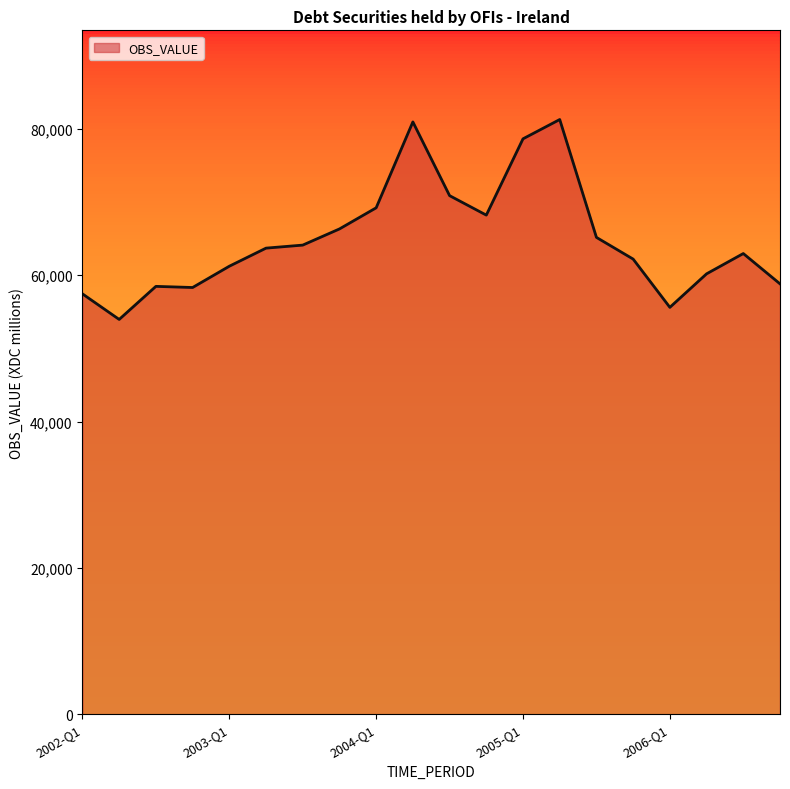

What is the greatest value displayed?

81290